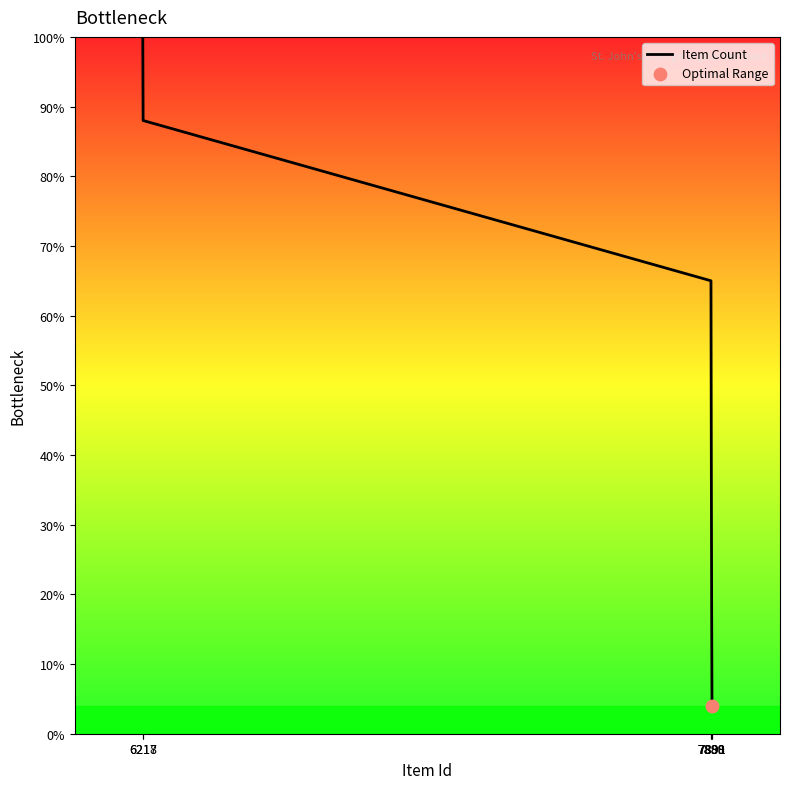

What is the ratio of the value at 7891 to the value at 7889?

0.1